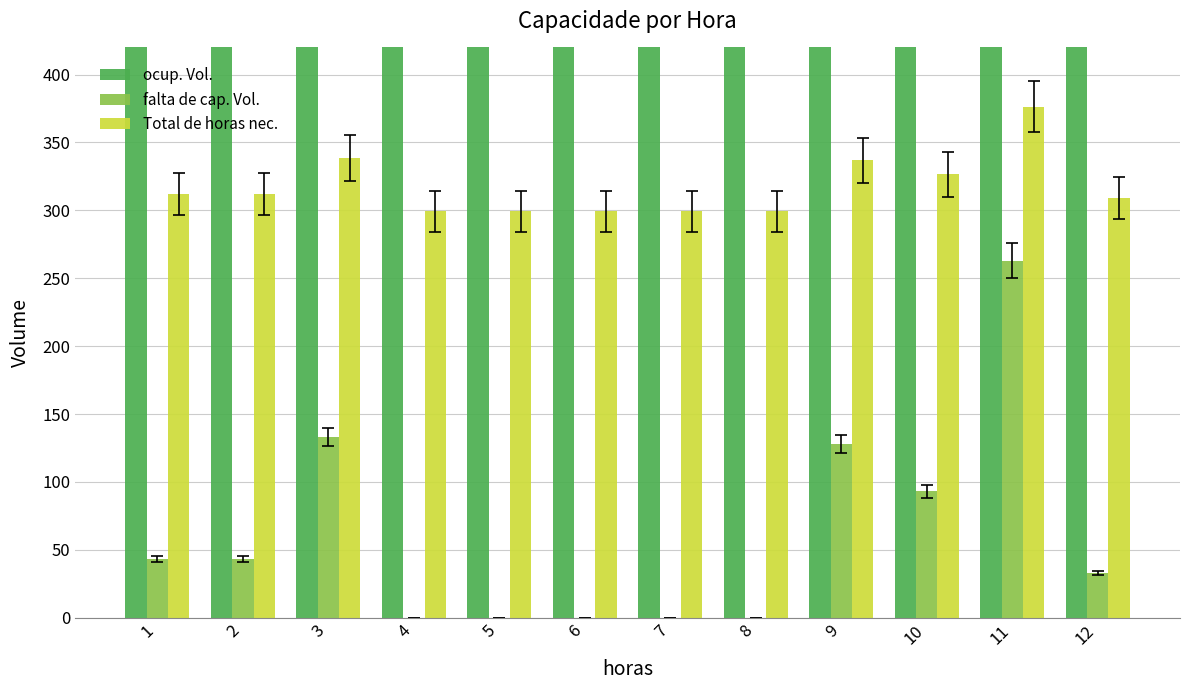

How many groups of bars are there?

12